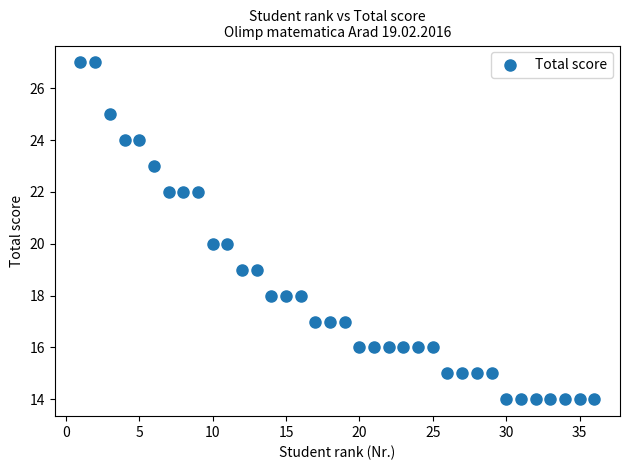

What is the range of X values (max minus min)?

35